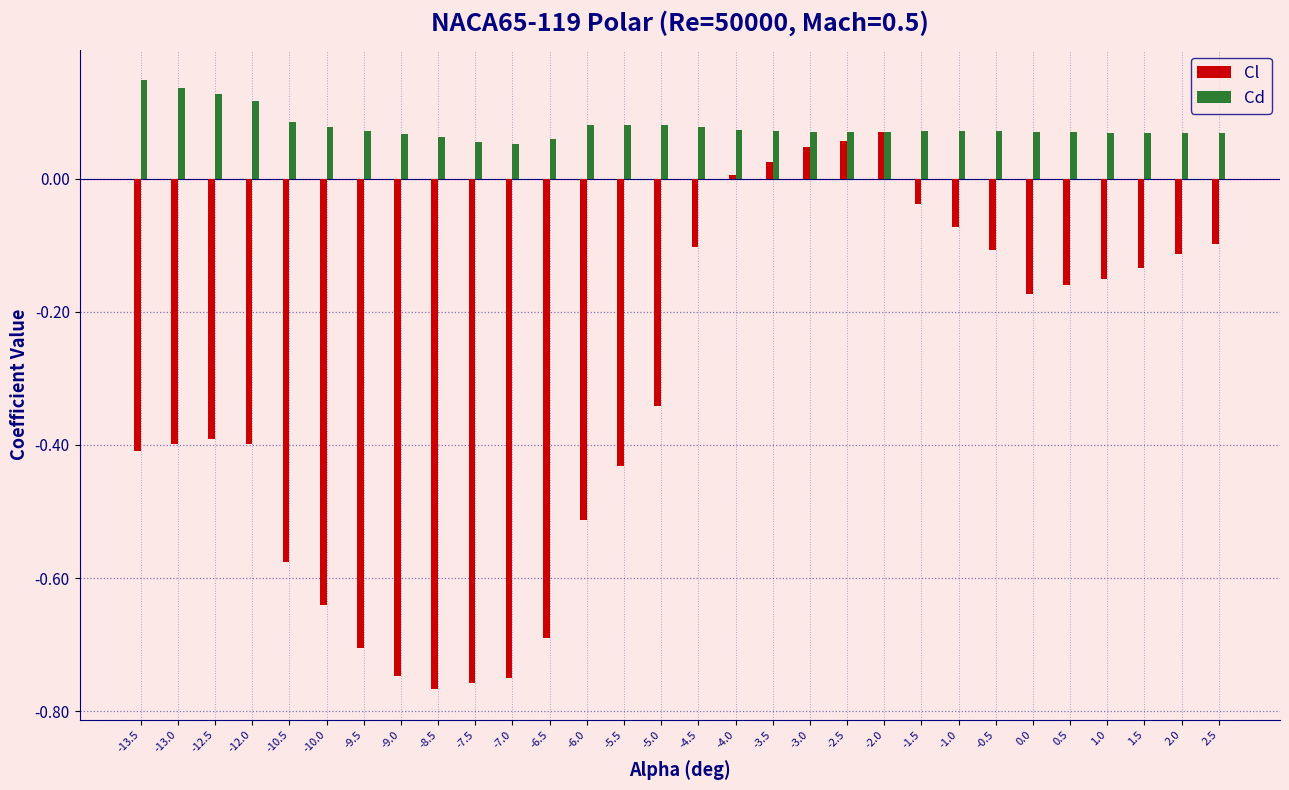

Is the value of Cd at -5.0 greater than the value of Cl at -6.0?

Yes